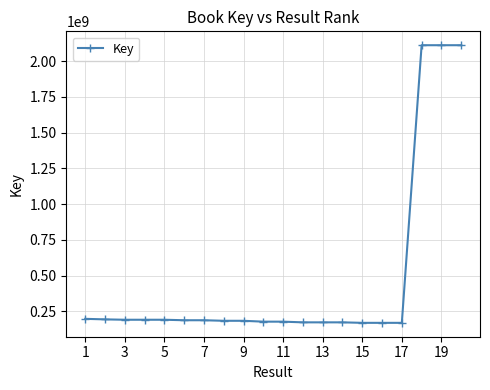

Does the chart have visible grid lines?

Yes